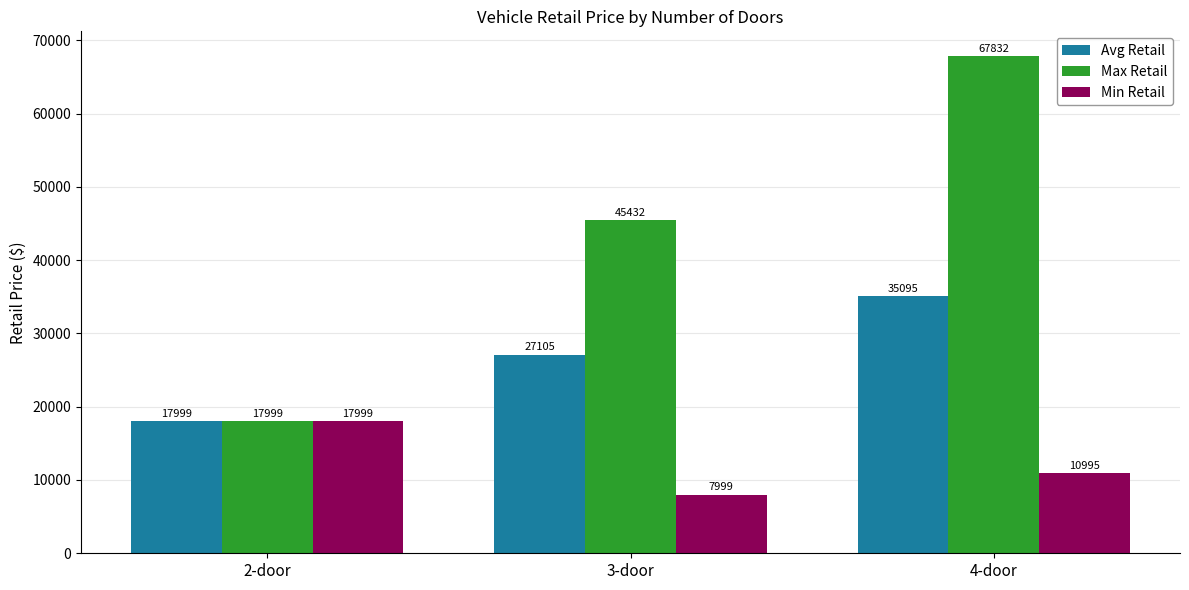

At which category is the sum across all series the highest?

4-door